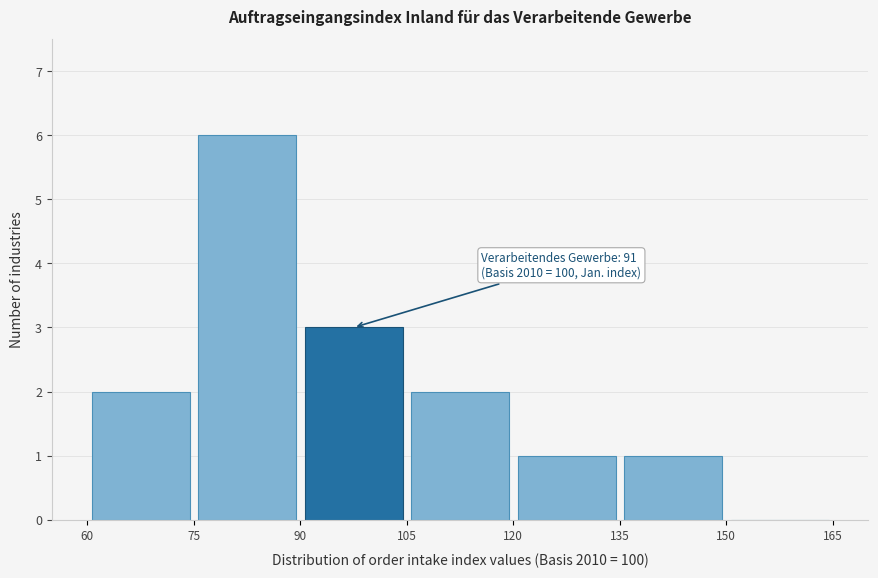

Over which range of the x-axis is the bar tallest?

75 to 90